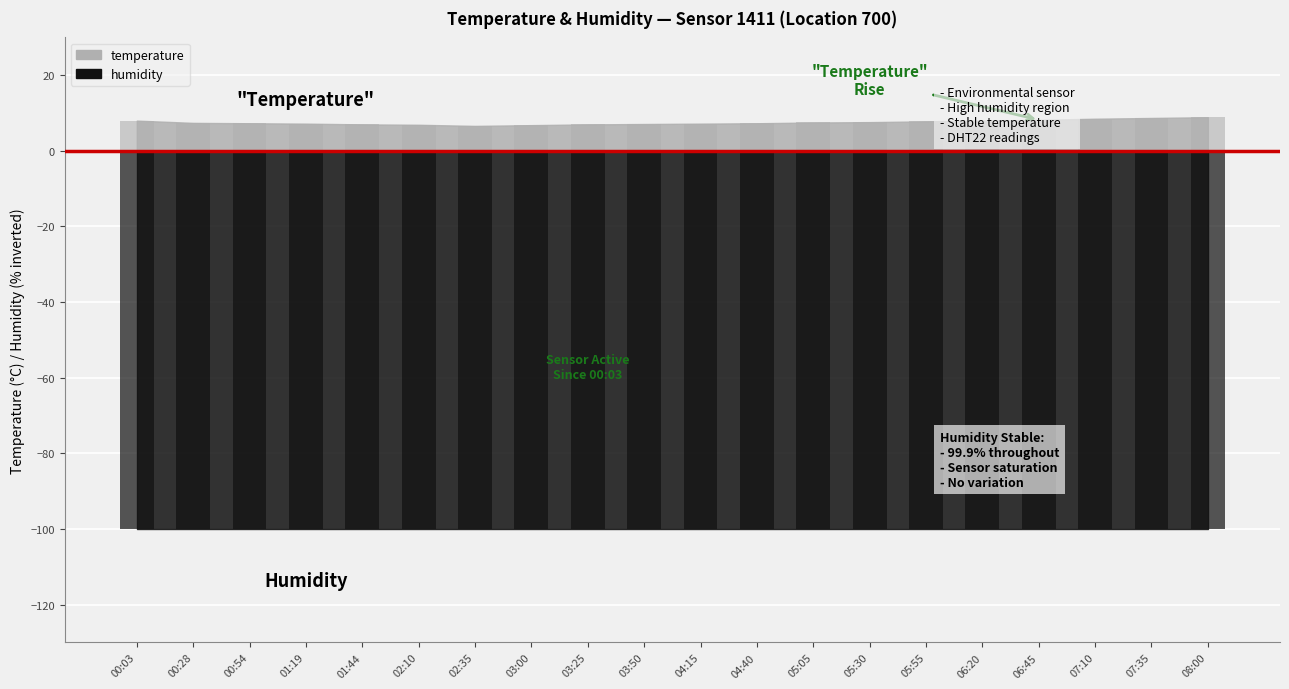

List the labels in order of value, largest first.

08:00, 07:35, 07:10, 06:45, 00:03, 06:20, 05:55, 05:30, 05:05, 00:28, 00:54, 04:40, 01:19, 04:15, 03:50, 01:44, 03:25, 02:10, 03:00, 02:35